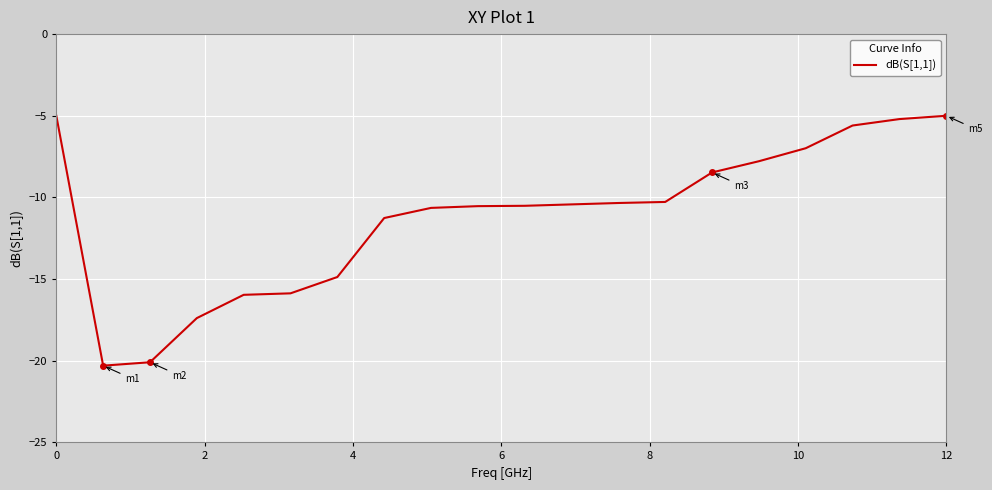

Does the chart display data point markers on the line(s)?

No